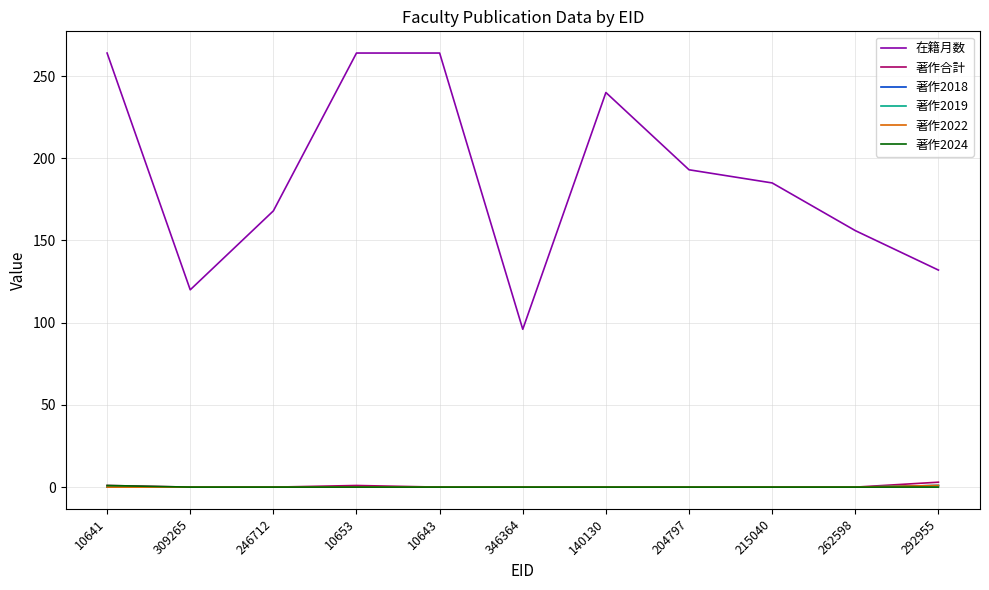

At which category is the sum across all series the highest?

10641